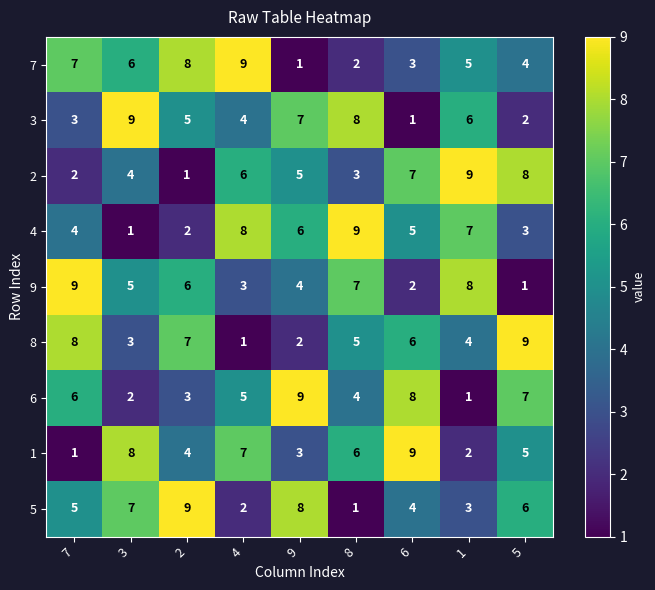

What is the total value across all series at 6?

45